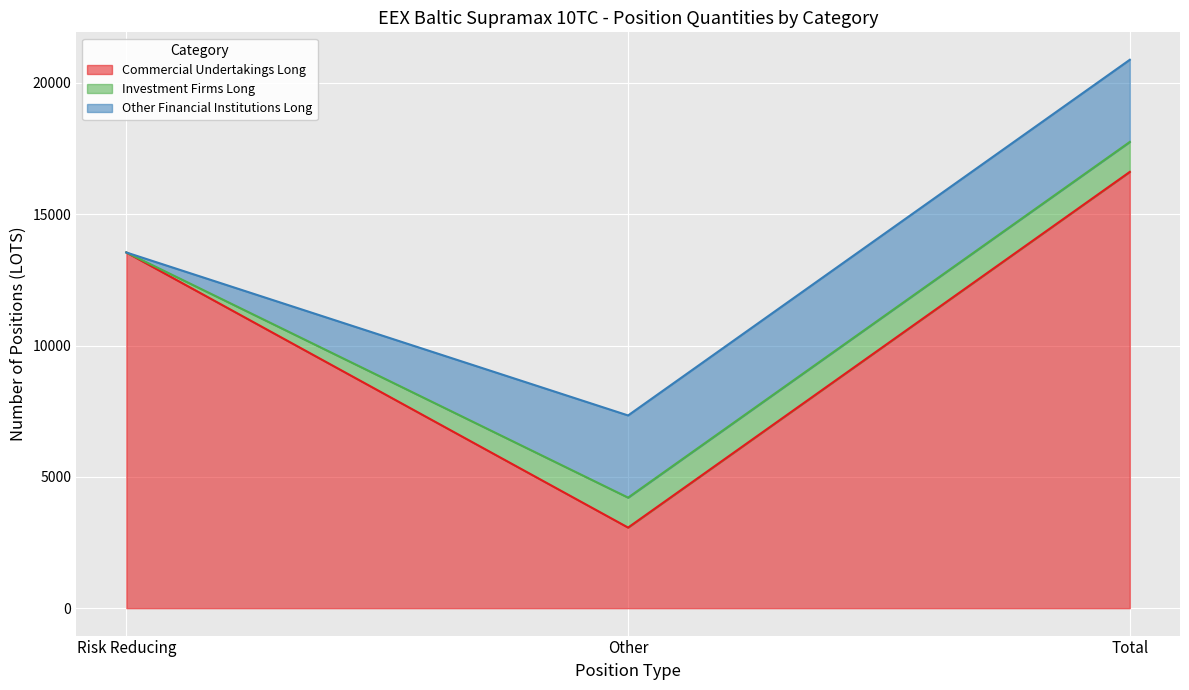

What is the label of the 2nd point from the left?

Other